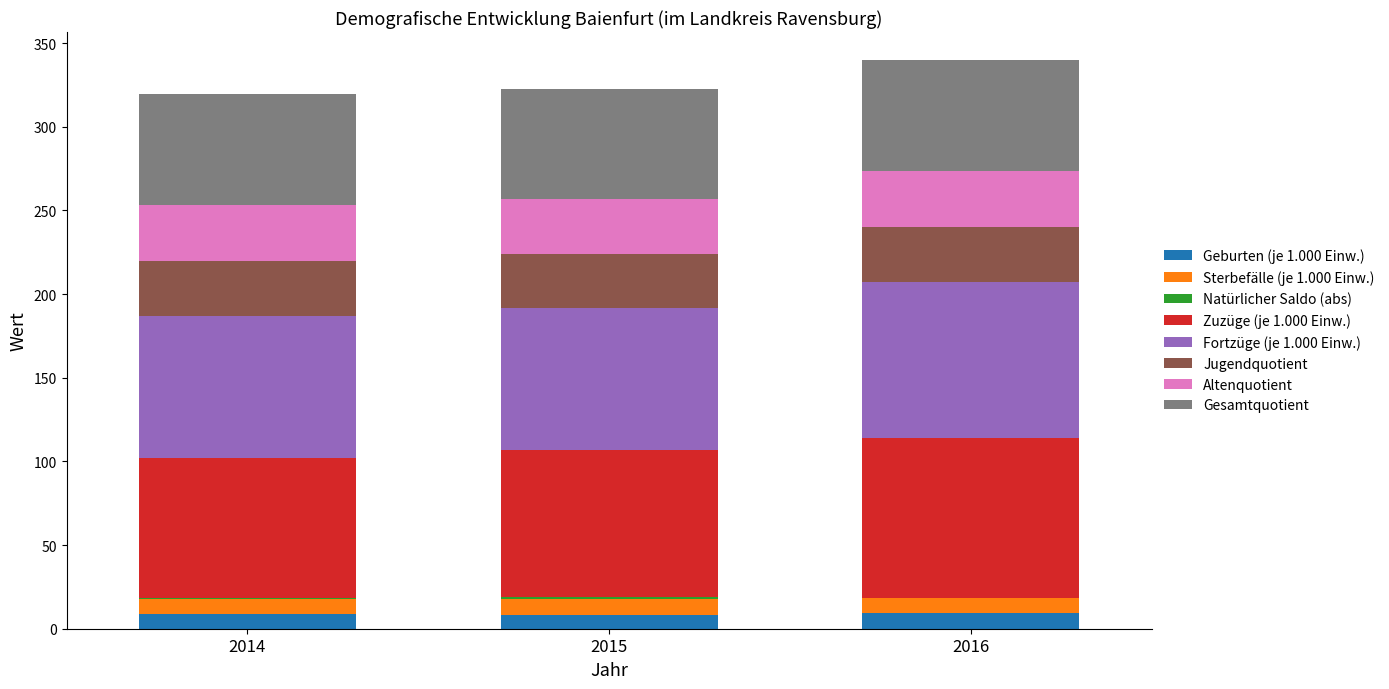

What is the maximum value for Geburten (je 1.000 Einw.)?

9.2